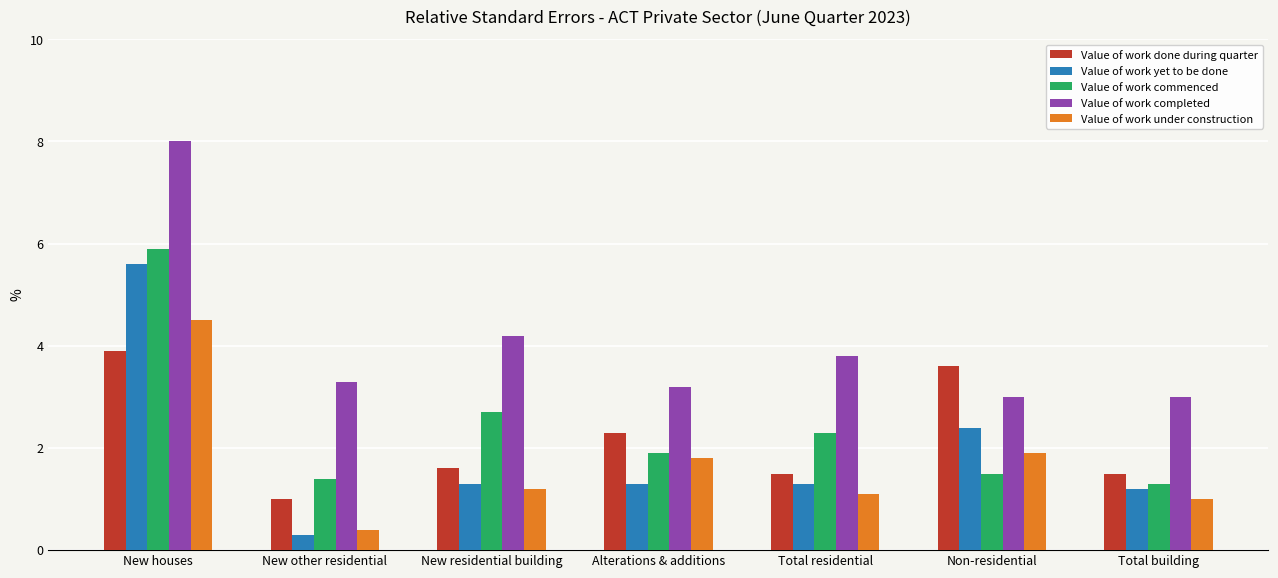

What is the difference between the highest and lowest values at Total building?

2.0